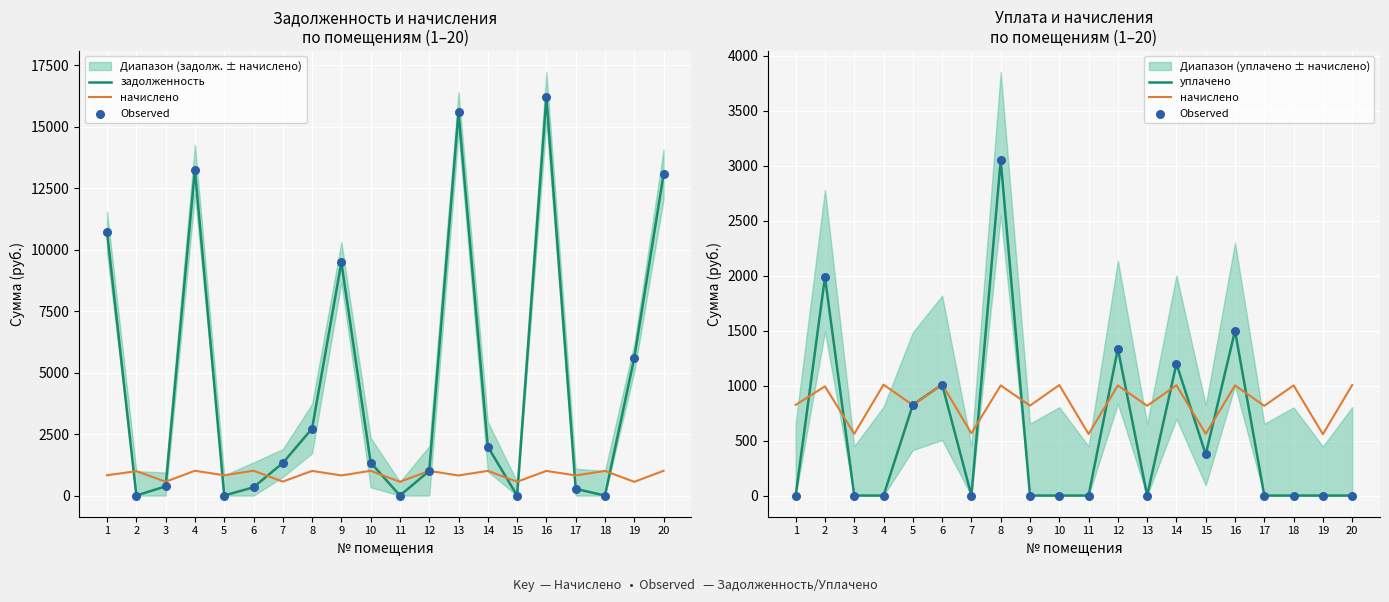

Which series reaches the maximum Y coordinate?

задолженность